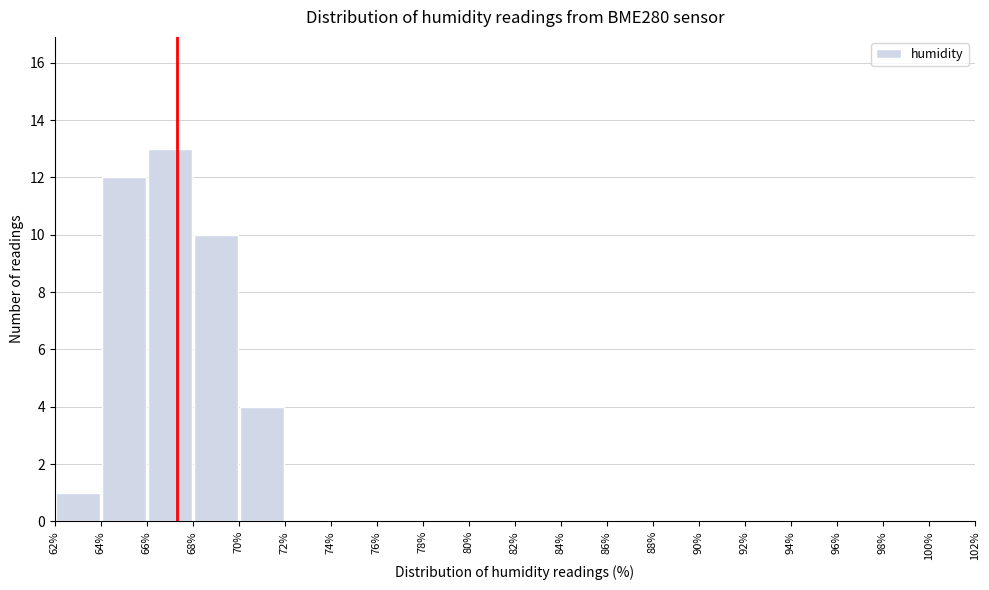

How tall is the bar that spans 66% to 68% on the x-axis? The values are not printed on the chart, so give them approximately, as read against the axis.

13